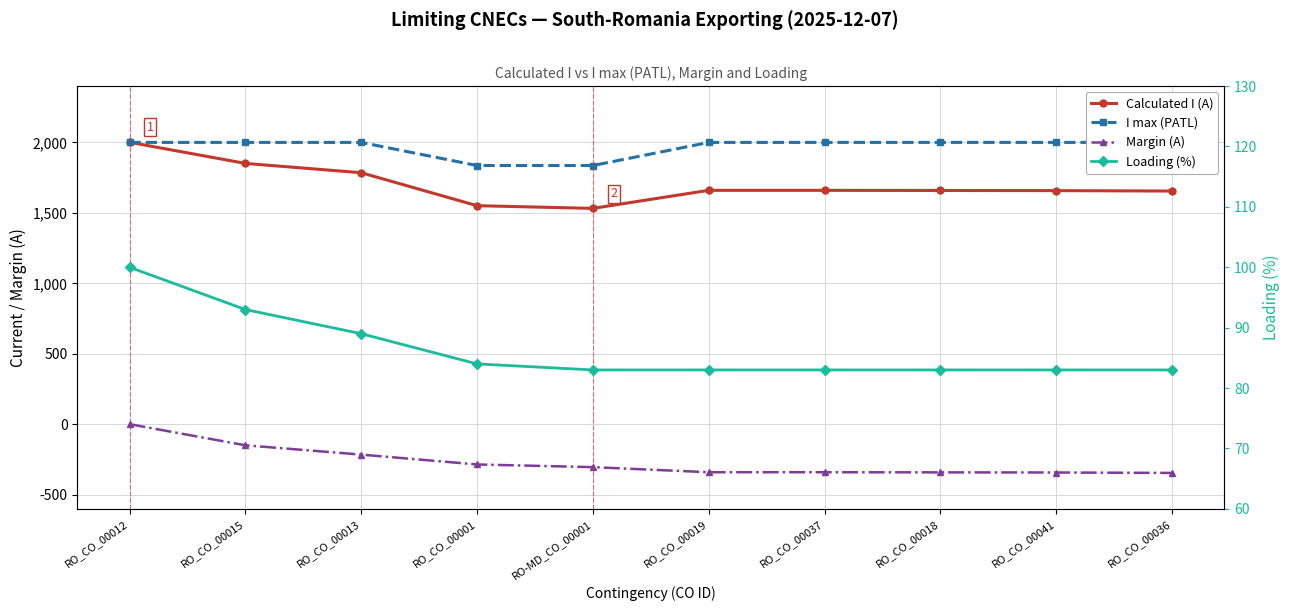

Reading left to right, extract all data points from this chart.

Calculated I (A): RO_CO_00012=2001	RO_CO_00015=1851	RO_CO_00013=1785	RO_CO_00001=1551	RO-MD_CO_00001=1532	RO_CO_00019=1660	RO_CO_00037=1660	RO_CO_00018=1659	RO_CO_00041=1658	RO_CO_00036=1655
I max (PATL): RO_CO_00012=2000	RO_CO_00015=2000	RO_CO_00013=2000	RO_CO_00001=1836	RO-MD_CO_00001=1836	RO_CO_00019=2000	RO_CO_00037=2000	RO_CO_00018=2000	RO_CO_00041=2000	RO_CO_00036=2000
Margin (A): RO_CO_00012=1	RO_CO_00015=-149	RO_CO_00013=-215	RO_CO_00001=-285	RO-MD_CO_00001=-304	RO_CO_00019=-340	RO_CO_00037=-340	RO_CO_00018=-341	RO_CO_00041=-342	RO_CO_00036=-345
Loading (%): RO_CO_00012=100	RO_CO_00015=93	RO_CO_00013=89	RO_CO_00001=84	RO-MD_CO_00001=83	RO_CO_00019=83	RO_CO_00037=83	RO_CO_00018=83	RO_CO_00041=83	RO_CO_00036=83